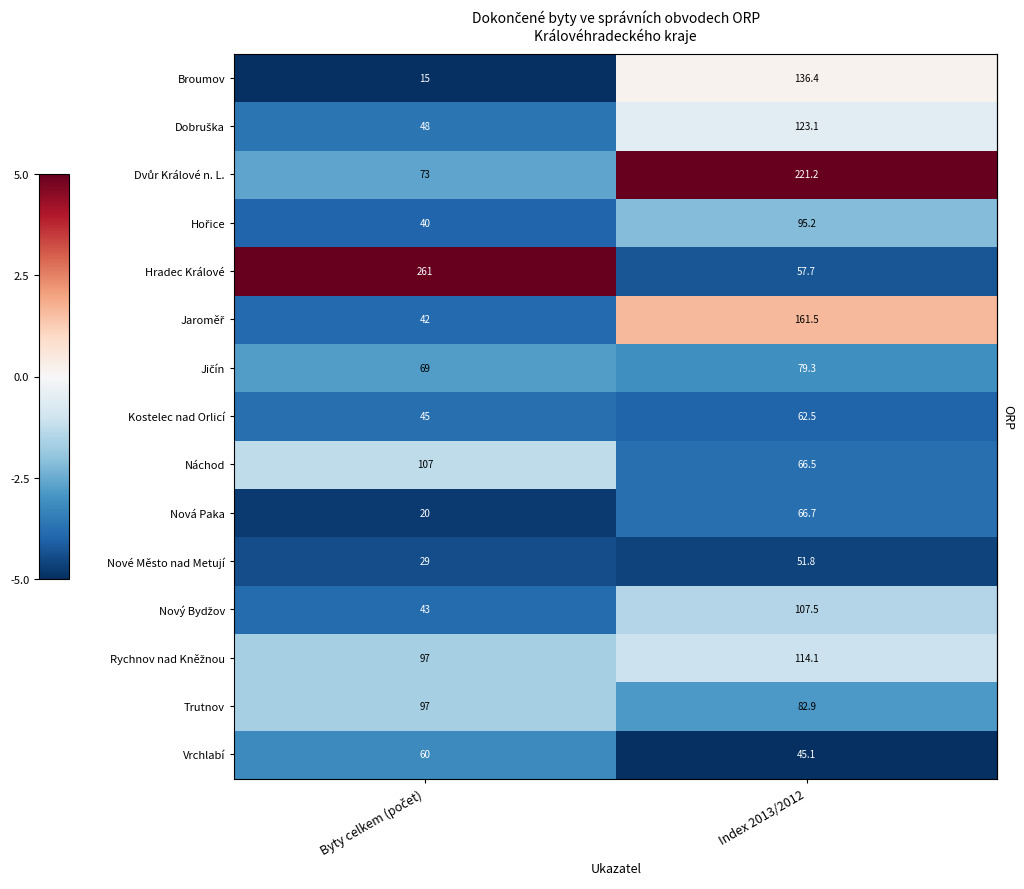

Which series has the widest spread of values?

Hradec Králové